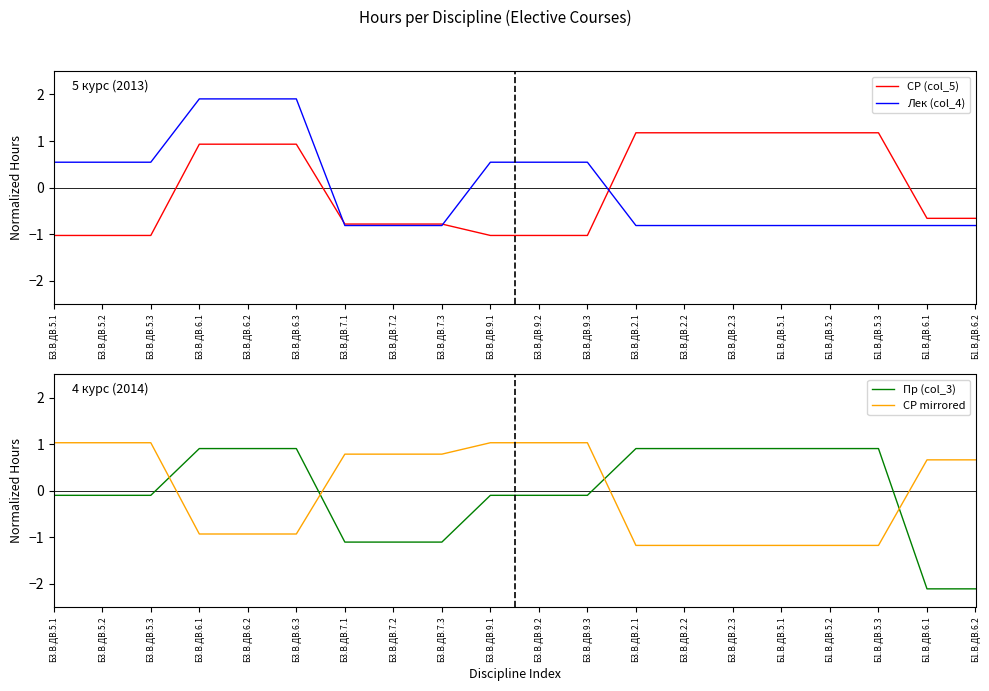

What is the difference between the second highest and second lowest values in the Пр (col_3) series?

3.0